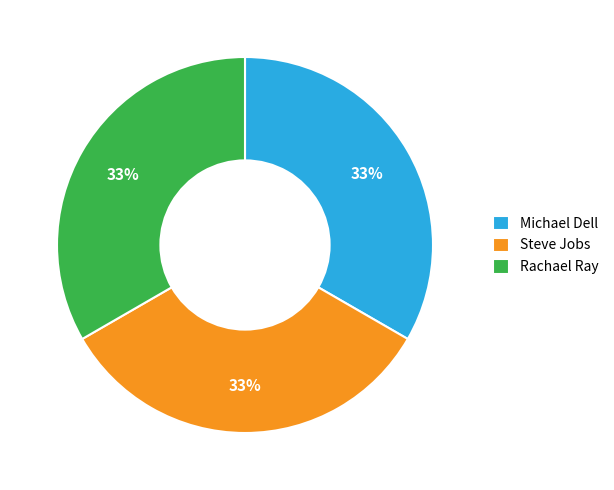

To the nearest percent, what is the combined percentage of Rachael Ray and Michael Dell?

67%